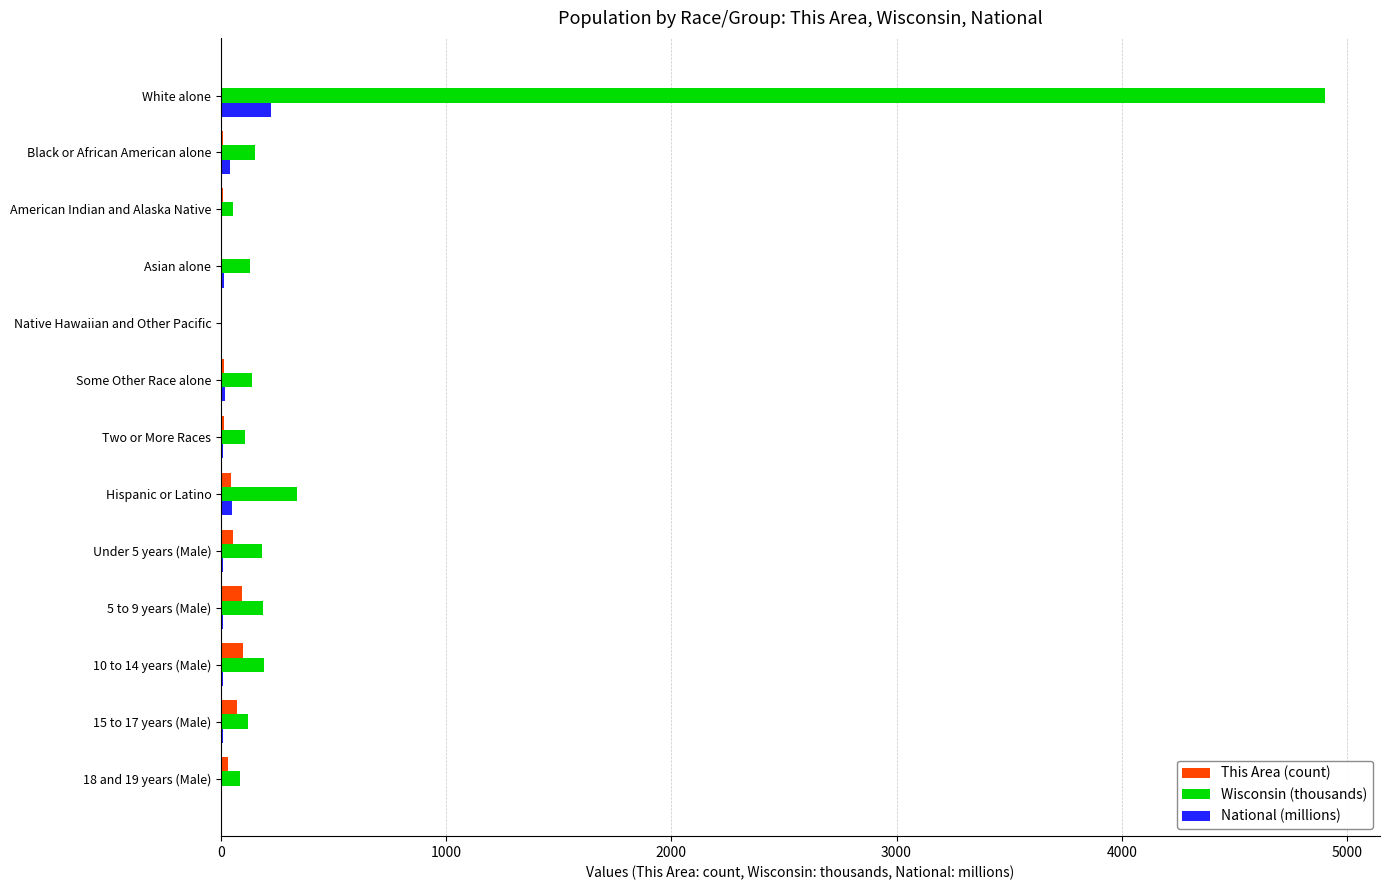

Which series has the largest range (max minus min)?

Wisconsin (thousands)